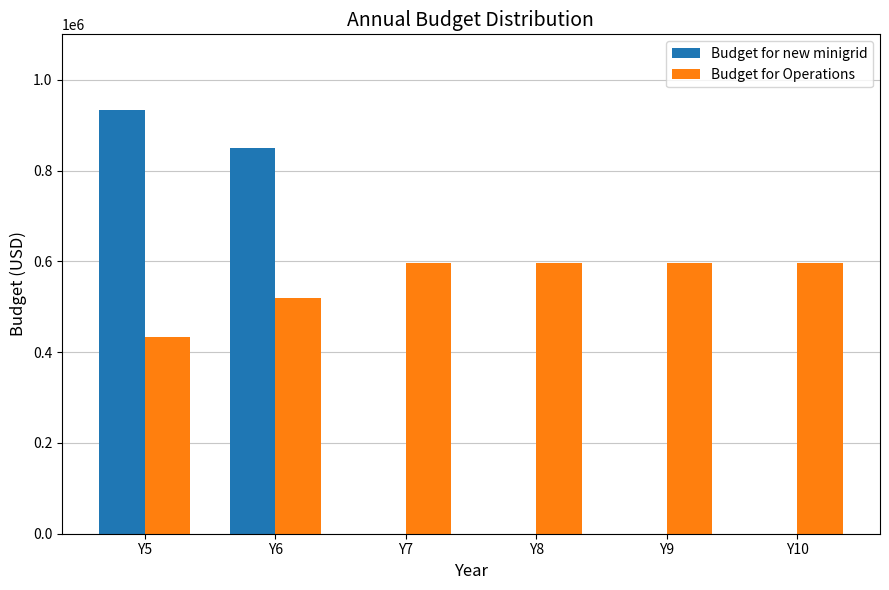

Is it true that Budget for Operations equals 298218.6 at Y7?

False